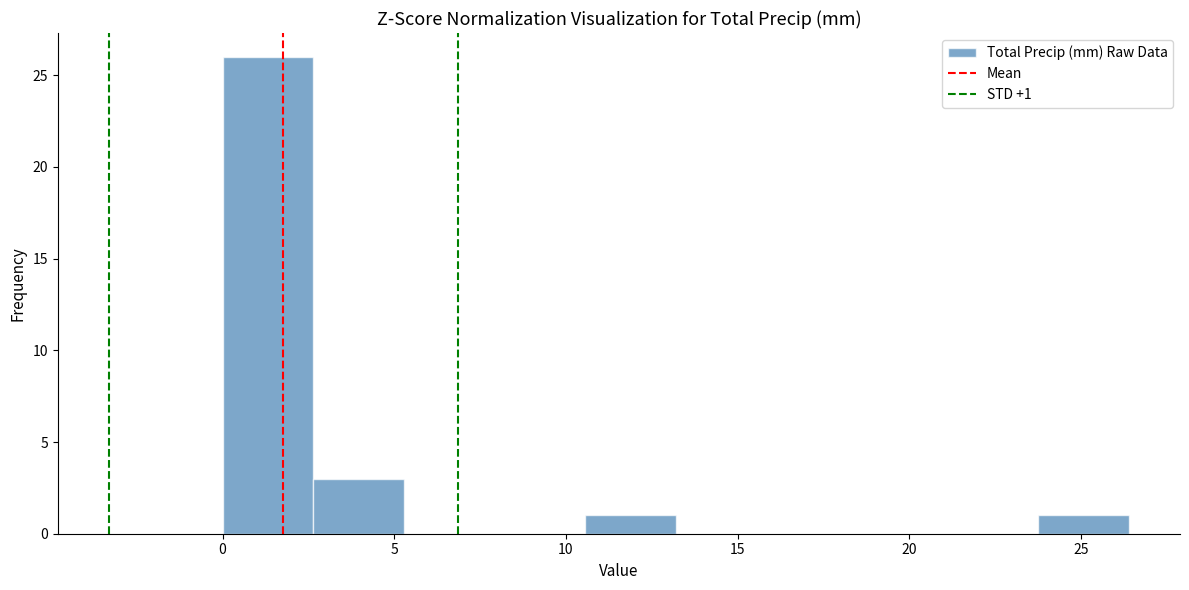

Which range on the x-axis has the tallest bar?

0.0 to 2.5